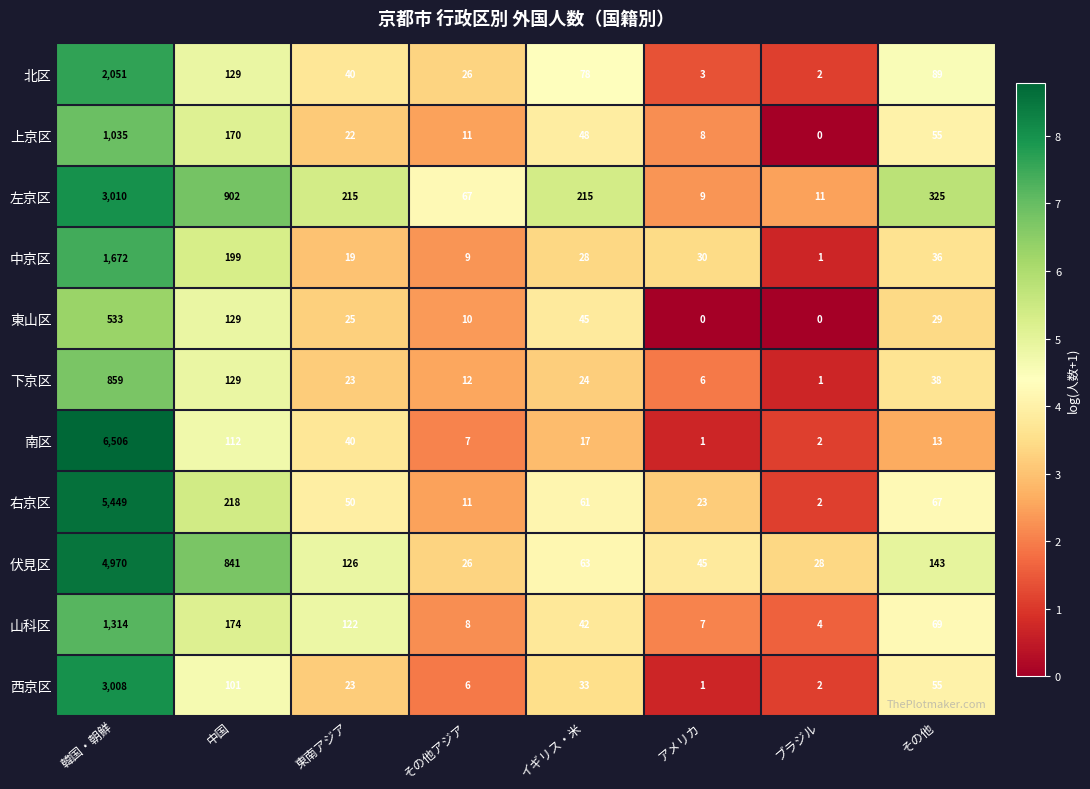

At which category does the chart reach its peak across all series?

韓国・朝鮮